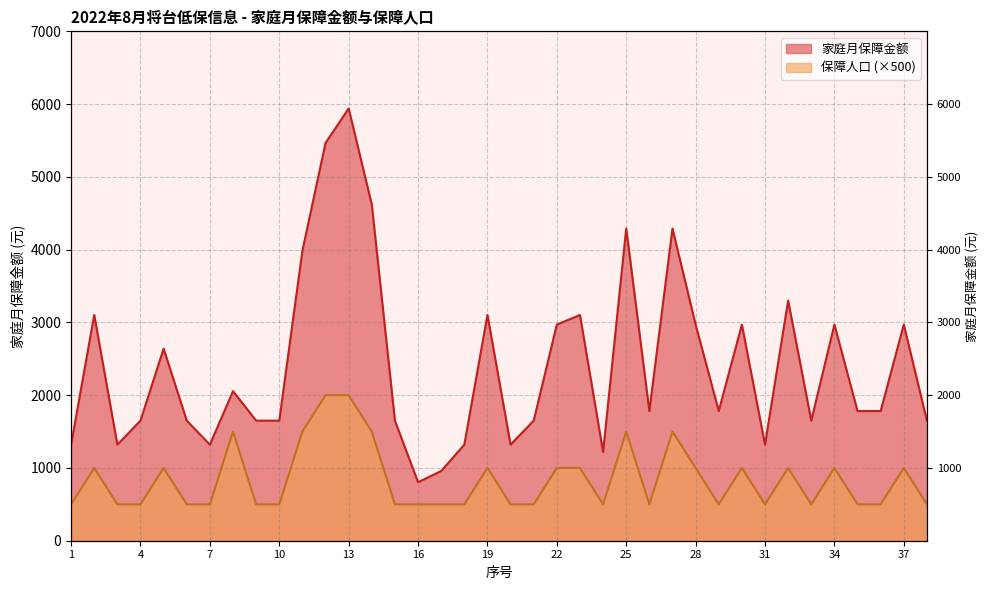

Which label corresponds to the largest value in the chart?

13